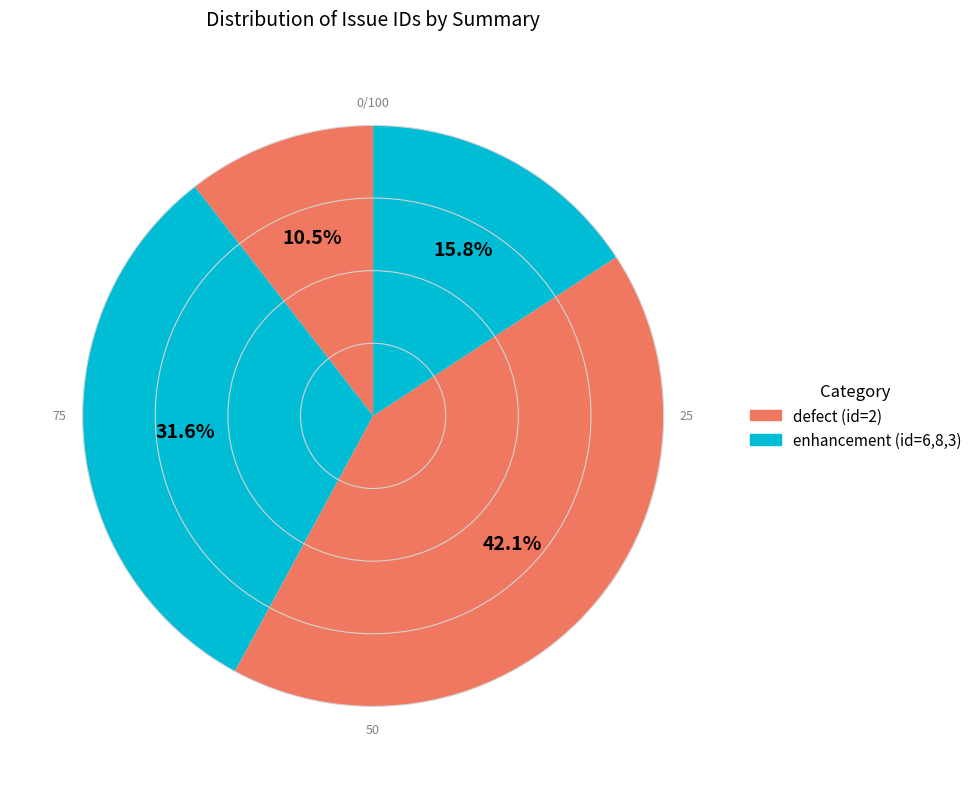

Is there a majority slice in this chart?

No